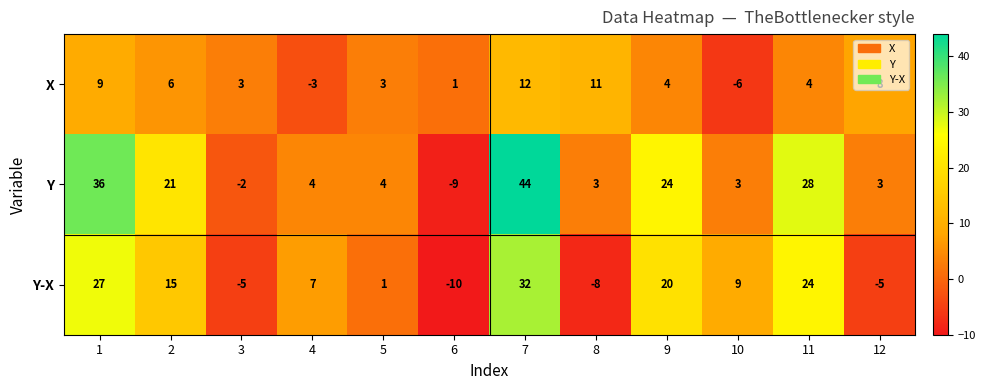

At which category is the sum across all series the highest?

7